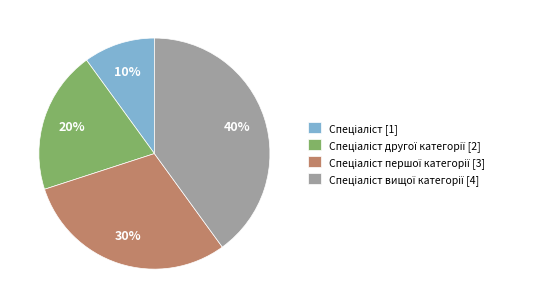

To the nearest percent, what is the difference between the largest and smallest slice percentages?

30%